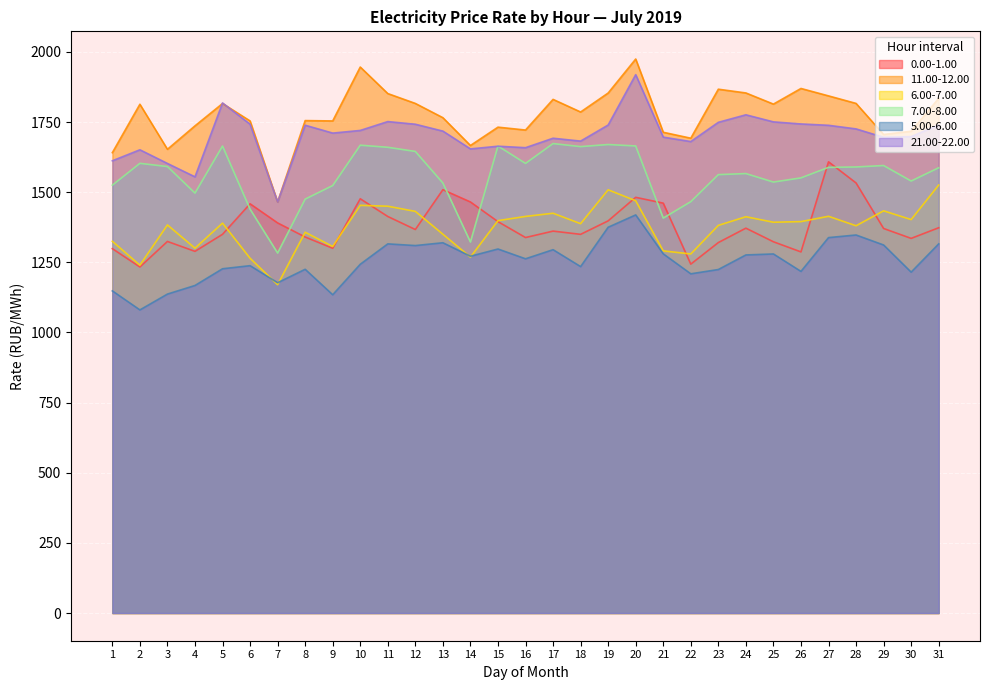

What is the total value across all series at 11?

9442.0